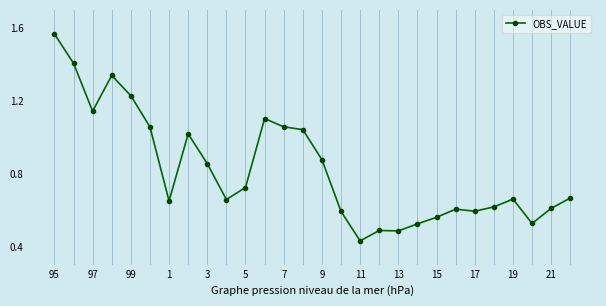

What is the sum of all values?

23.1